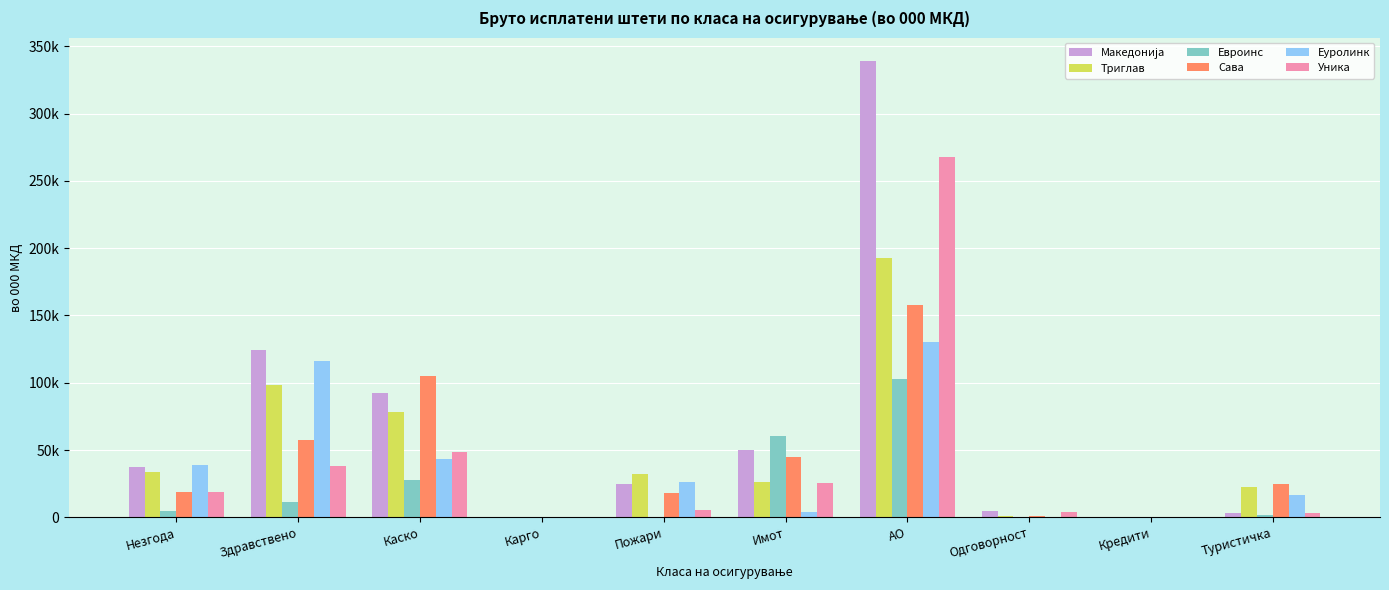

Are the bars horizontal?

No